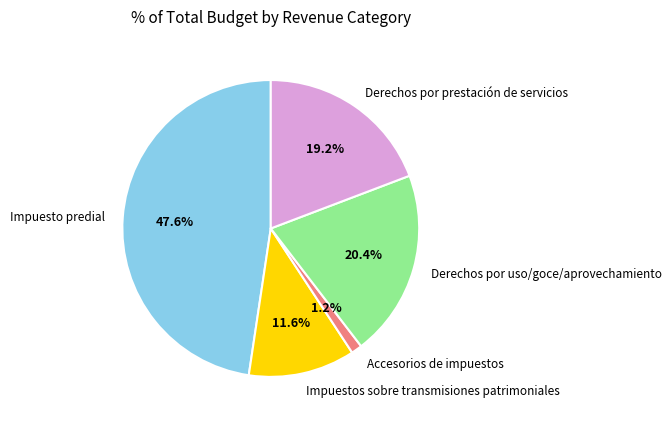

What percentage is the Derechos por uso/goce/aprovechamiento slice, to the nearest percent?

20%